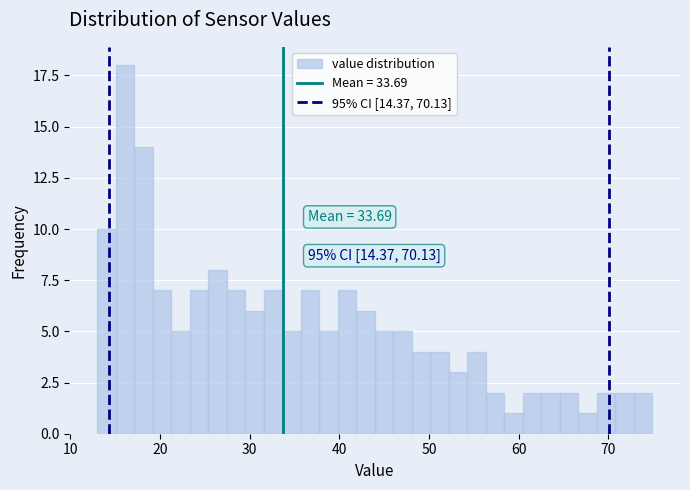

Read against the x-axis, roughly where is the centre of the tallest bar?

16